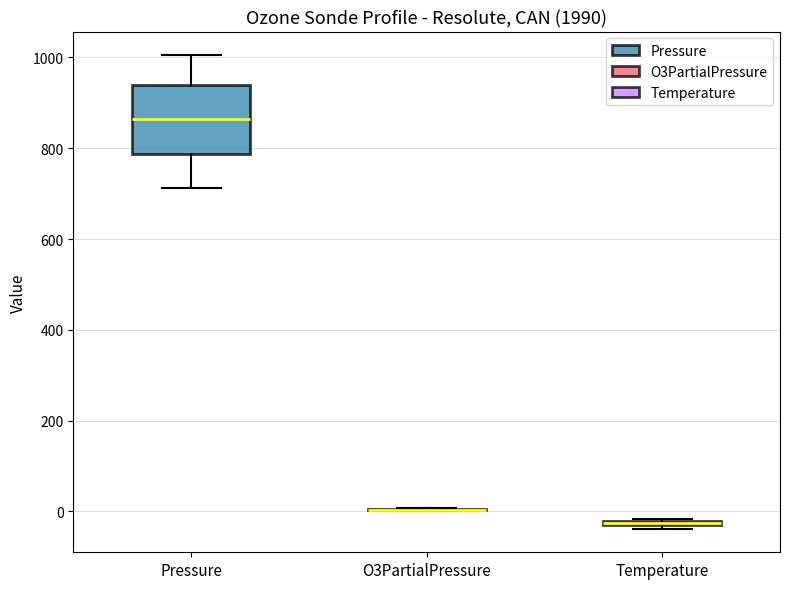

Which box is the tallest, from its lower edge to its upper edge?

Pressure